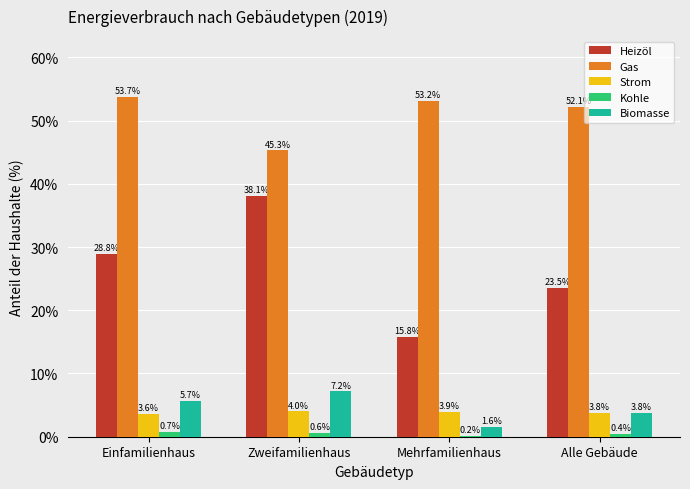

Reading right to left, what are all the values shown in this chart?

Heizöl: 23.5	15.8	38.1	28.8
Gas: 52.1	53.2	45.3	53.7
Strom: 3.8	3.9	4.0	3.6
Kohle: 0.4	0.2	0.6	0.7
Biomasse: 3.8	1.6	7.2	5.7